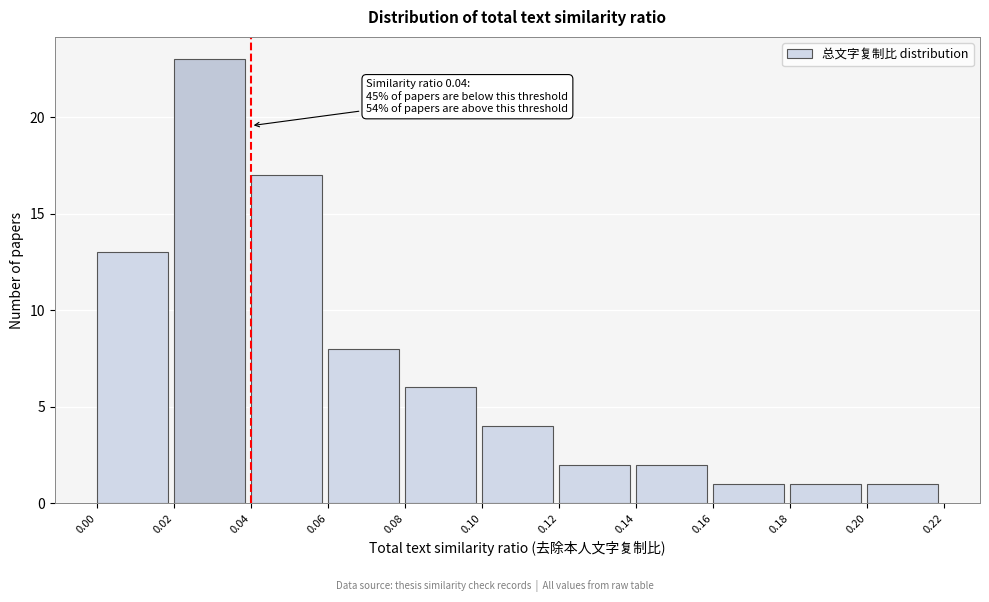

Which range on the x-axis has the tallest bar?

0.02 to 0.04